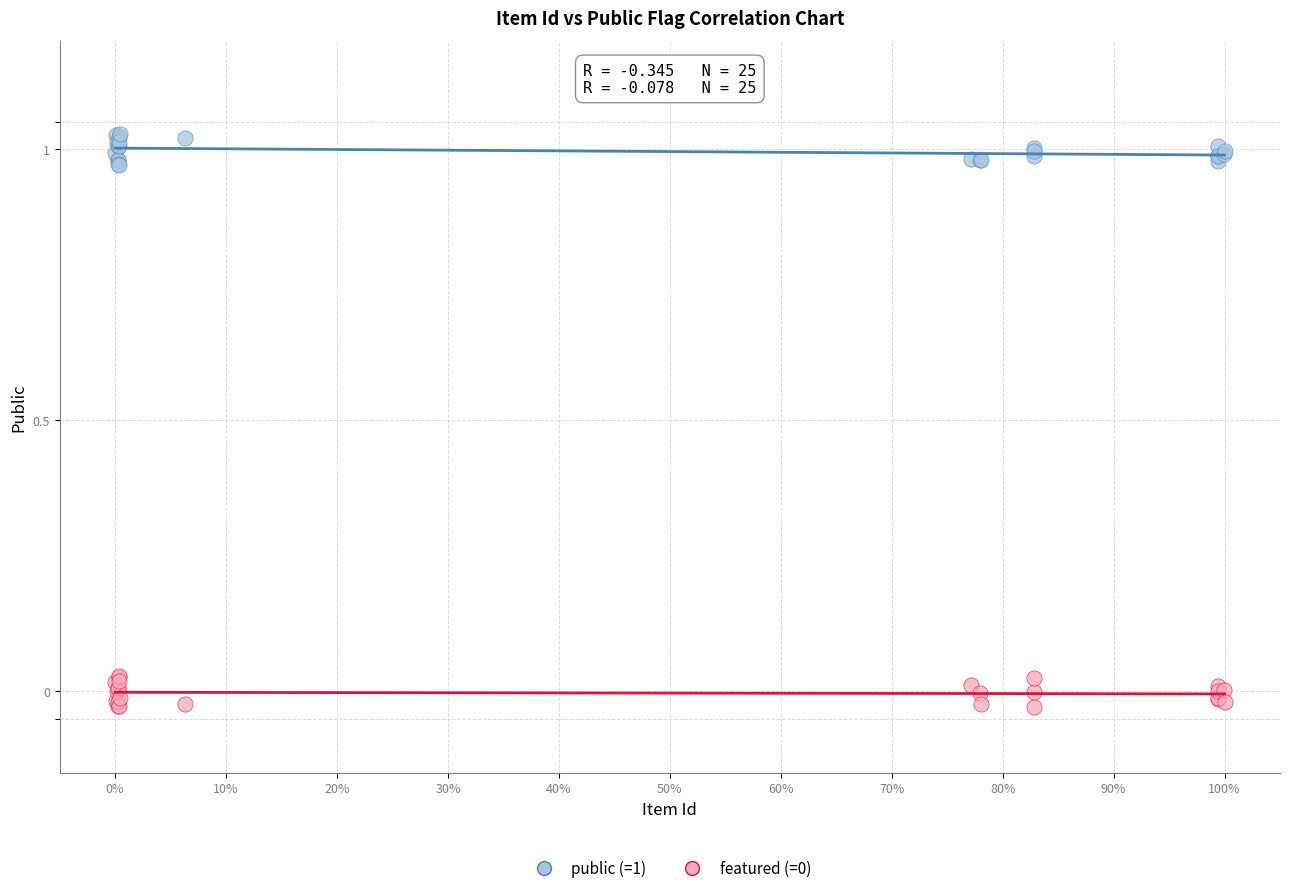

Which series contains the highest Y value?

public (=1)